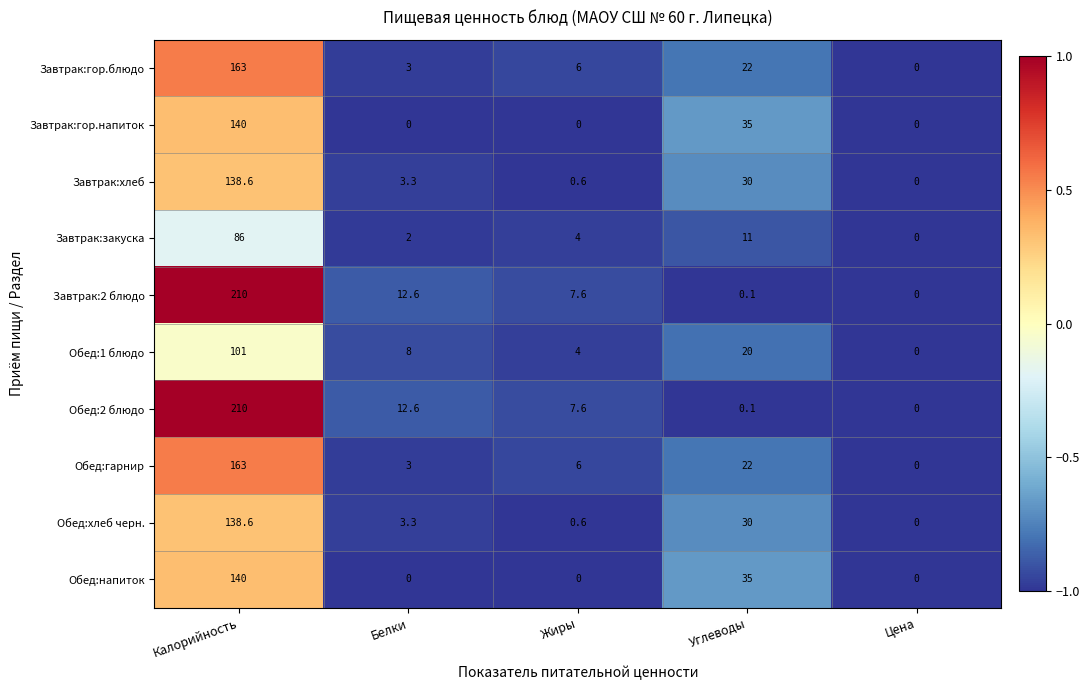

The Обед:хлеб черн. series shows 0.0 at Цена. True or false?

True